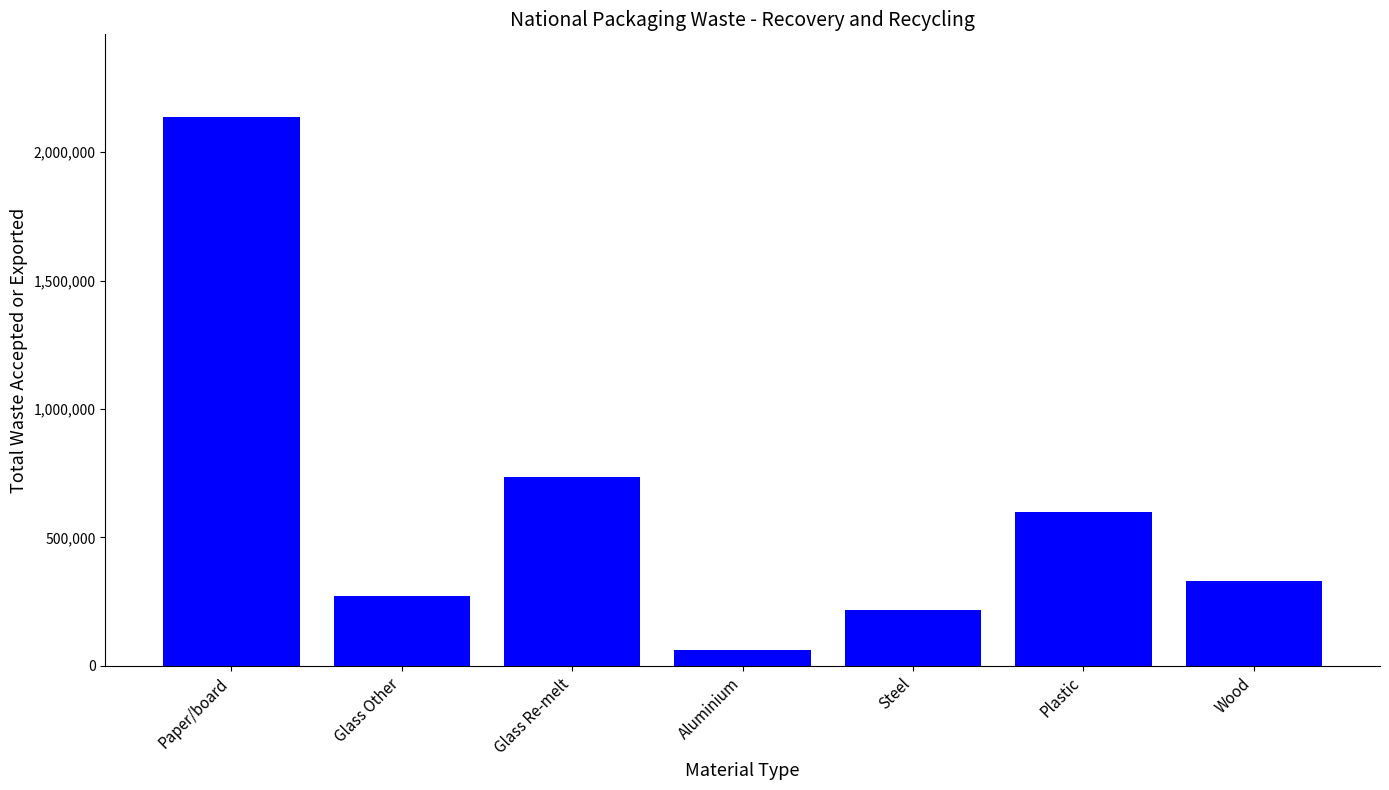

What is the average value?

621425